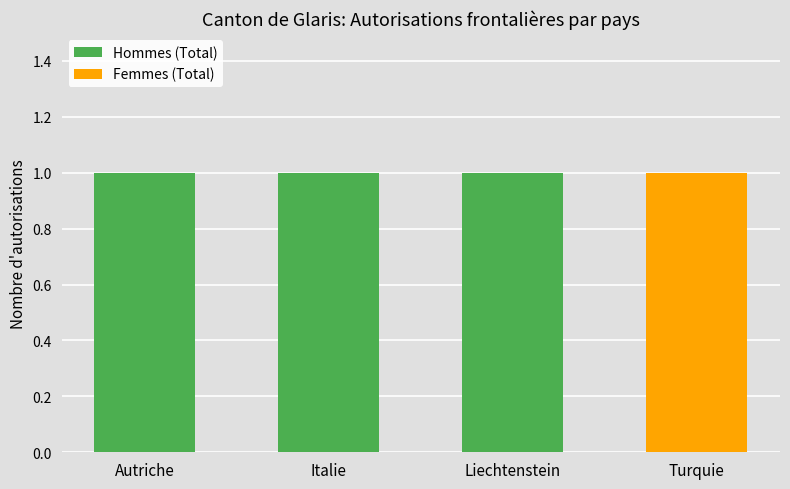

What is the total value across all series at Liechtenstein?

1